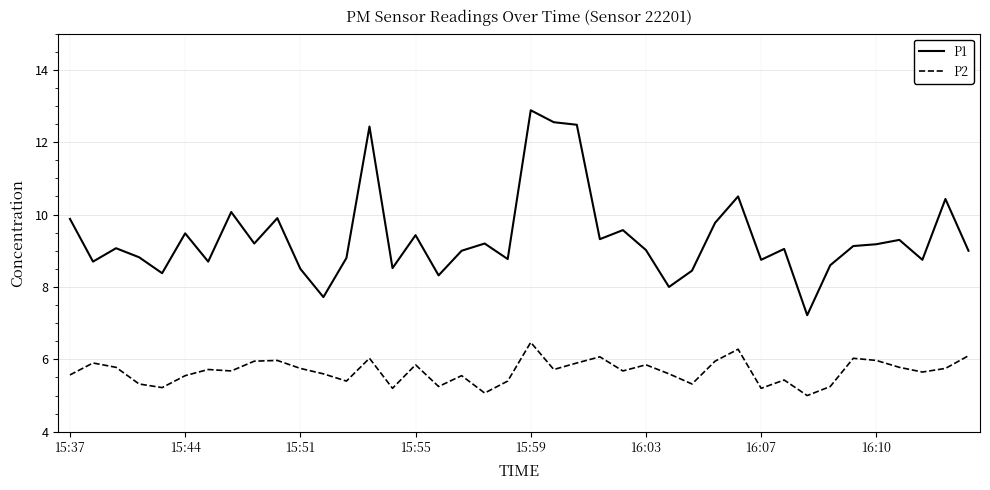

Rank the series by their maximum value, from lowest to highest.

P2, P1